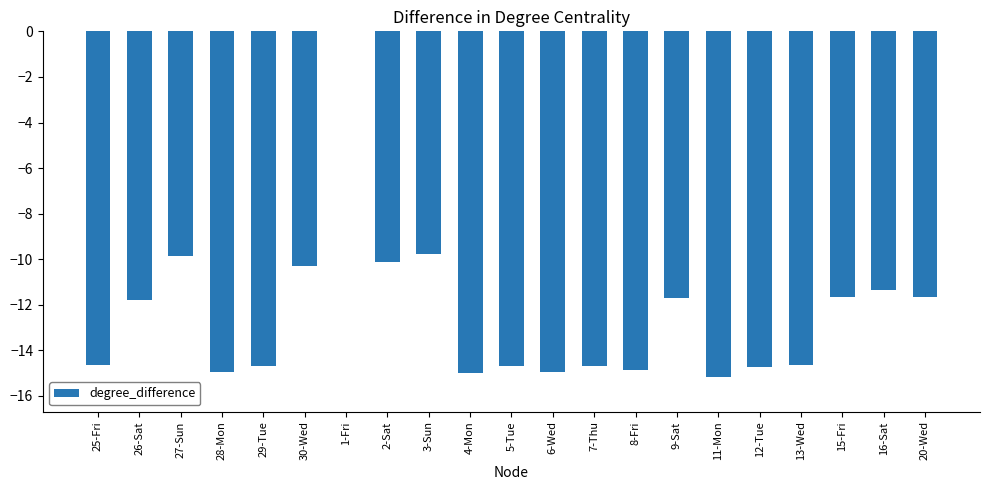

The value at 6-Wed is -14.9. True or false?

True